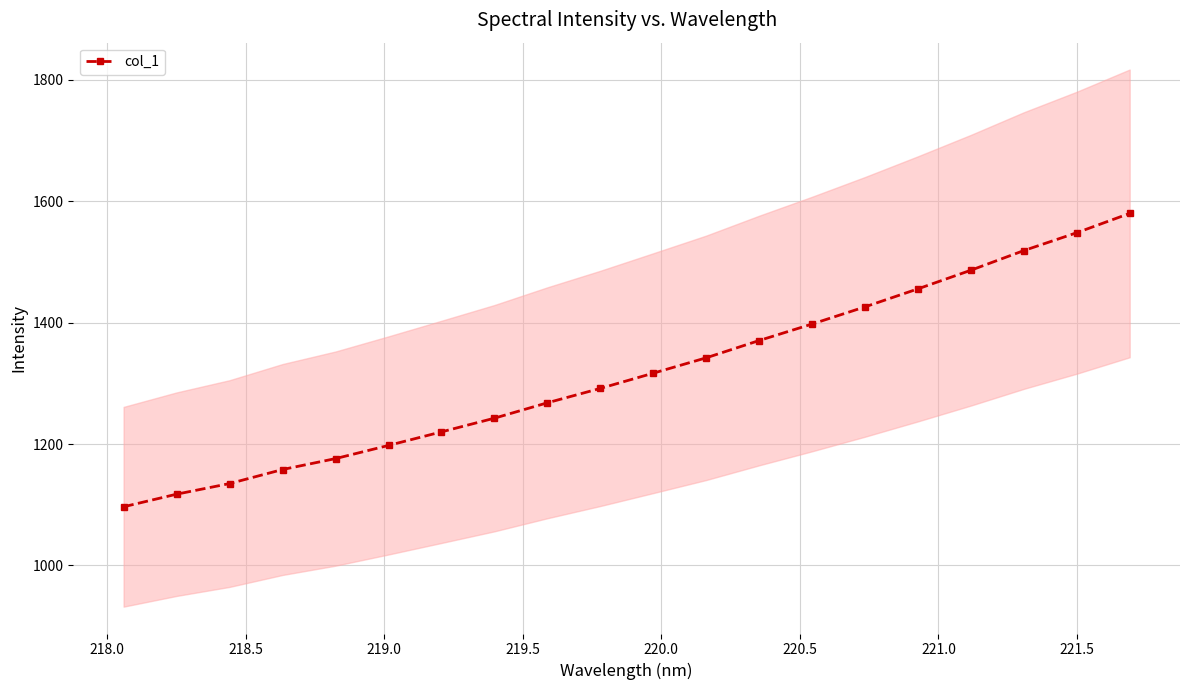

What is the minimum value for col_1?

1096.7